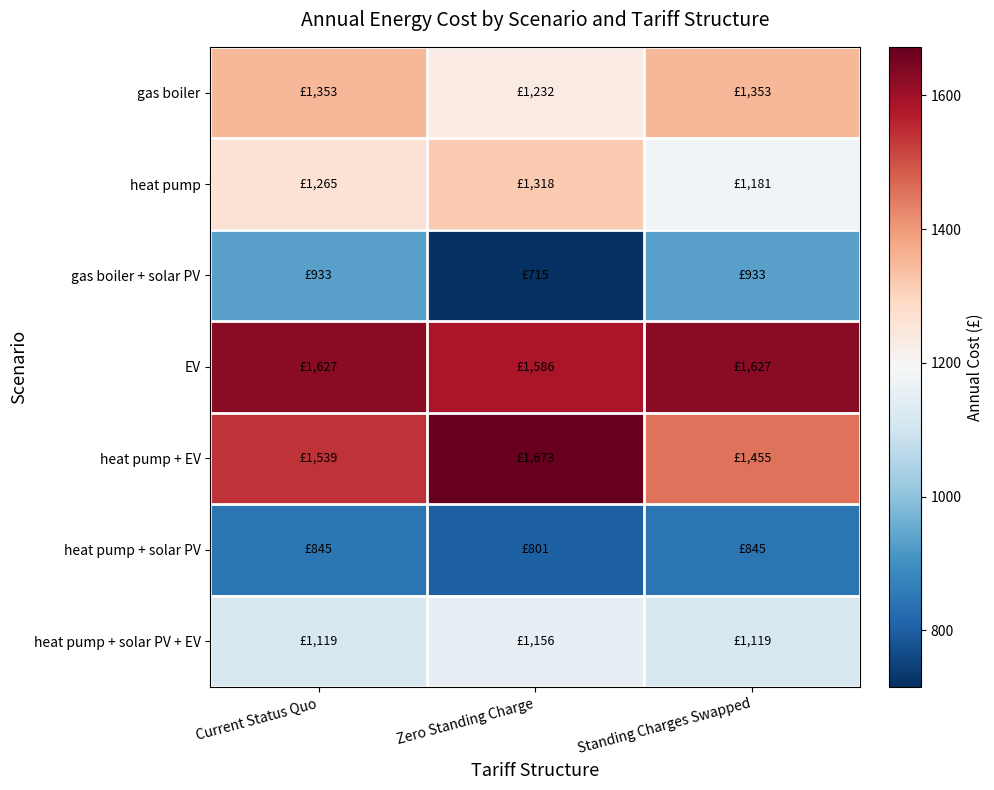

What is the greatest value displayed?

1672.6